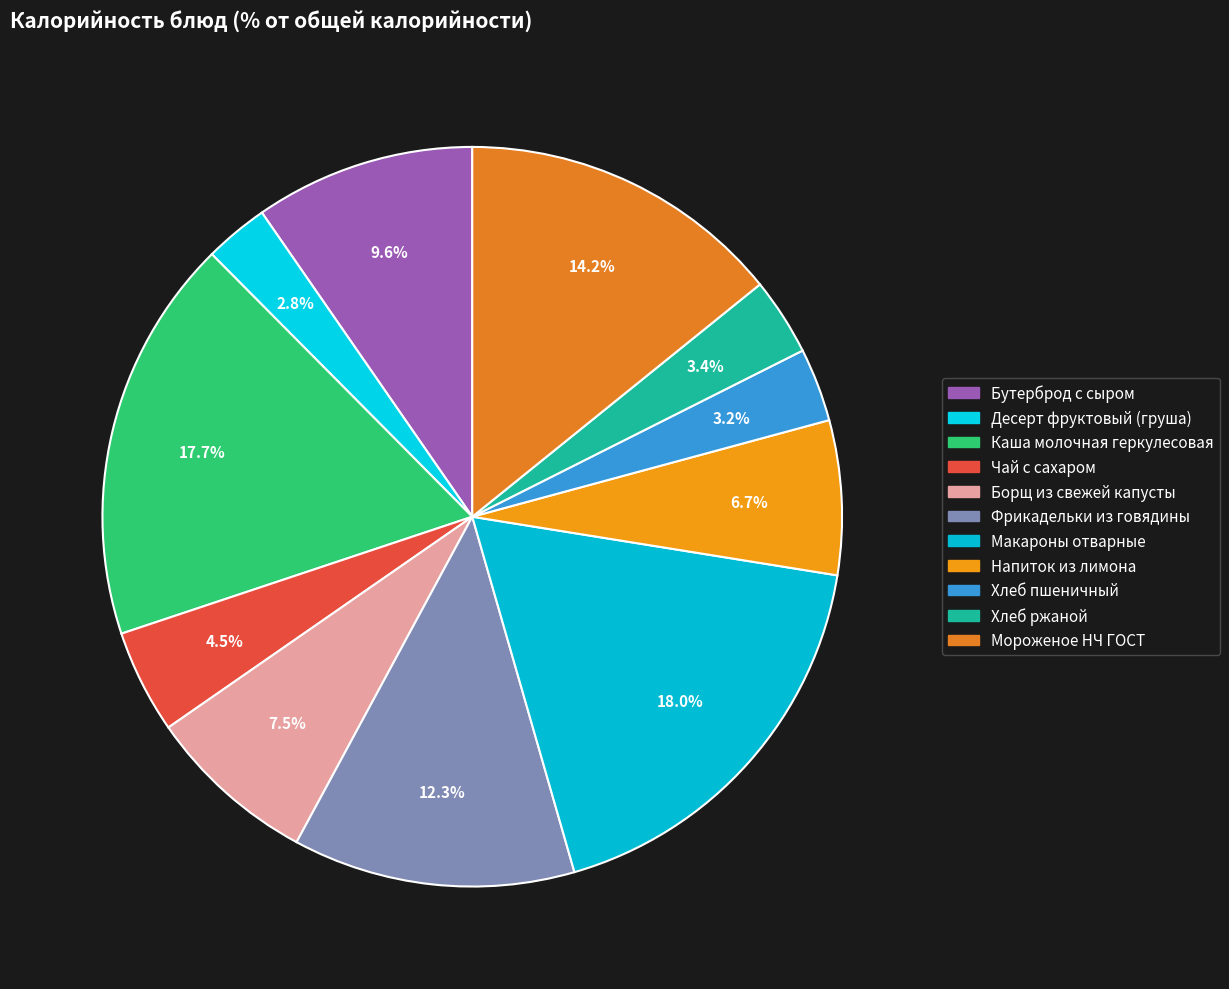

Do Макароны отварные and Бутерброд с сыром together represent more than half of the pie?

No